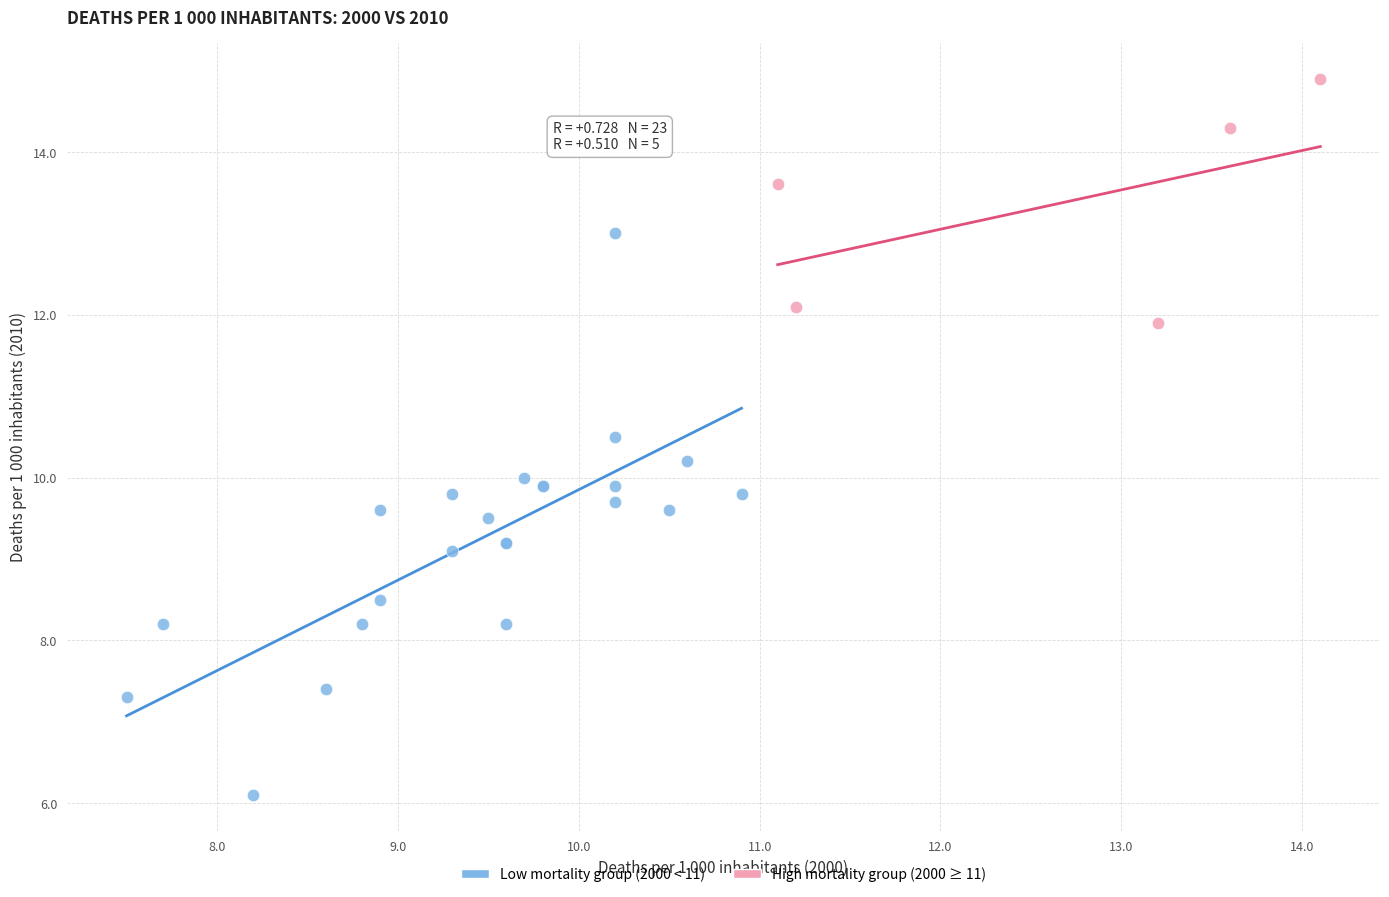

Which series has the largest Y range (max minus min)?

Low mortality group (2000 < 11)